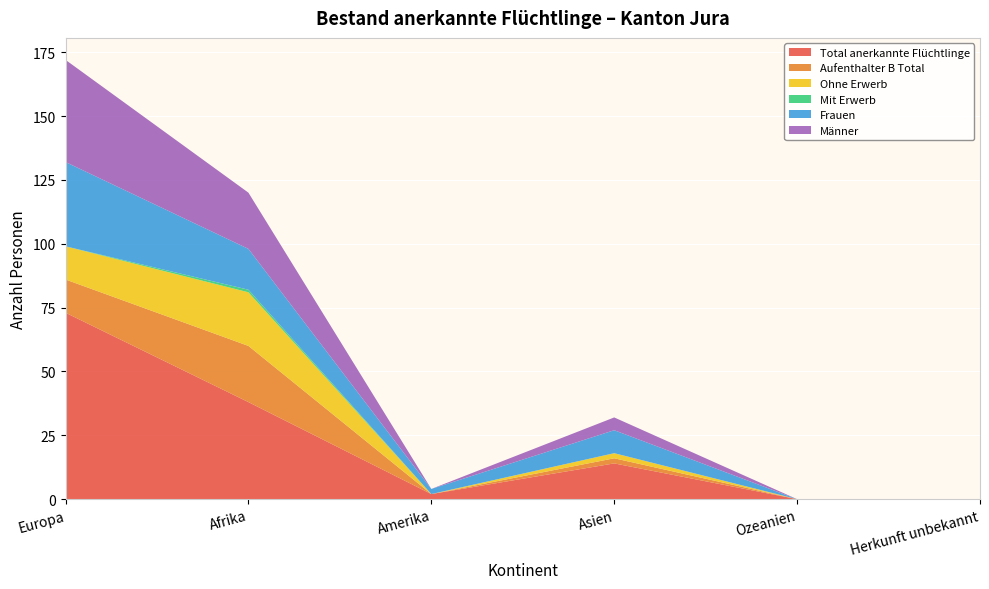

Reading left to right, extract all data points from this chart.

Total anerkannte Flüchtlinge: Europa=73	Afrika=38	Amerika=2	Asien=14	Ozeanien=0	Herkunft unbekannt=0
Aufenthalter B Total: Europa=13	Afrika=22	Amerika=0	Asien=2	Ozeanien=0	Herkunft unbekannt=0
Ohne Erwerb: Europa=13	Afrika=21	Amerika=0	Asien=2	Ozeanien=0	Herkunft unbekannt=0
Mit Erwerb: Europa=0	Afrika=1	Amerika=0	Asien=0	Ozeanien=0	Herkunft unbekannt=0
Frauen: Europa=33	Afrika=16	Amerika=2	Asien=9	Ozeanien=0	Herkunft unbekannt=0
Männer: Europa=40	Afrika=22	Amerika=0	Asien=5	Ozeanien=0	Herkunft unbekannt=0